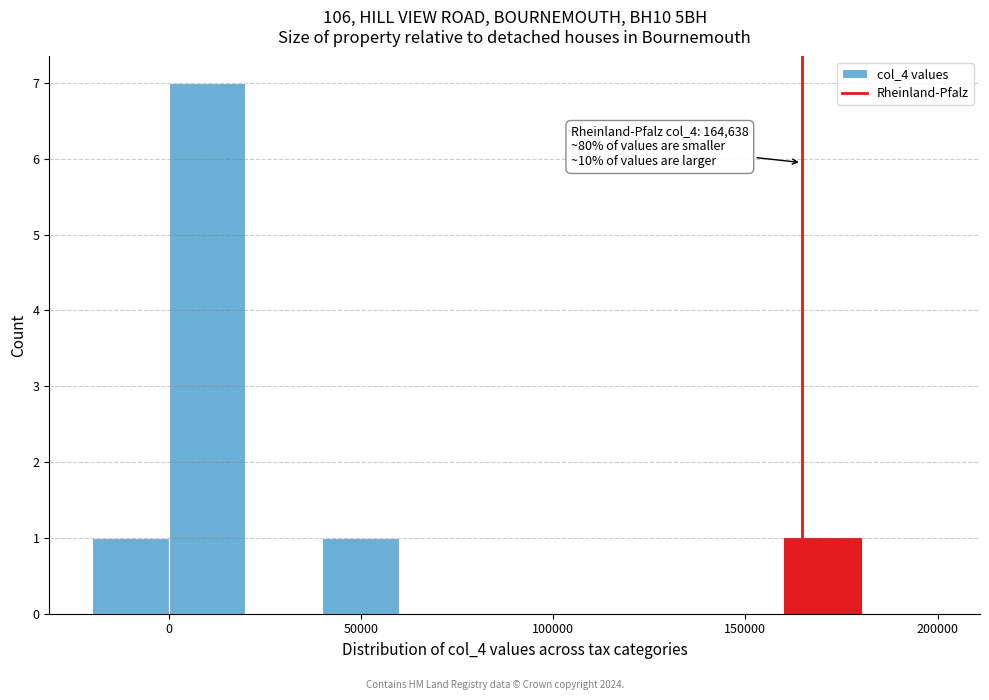

Over which range of the x-axis is the bar tallest?

0 to 20000